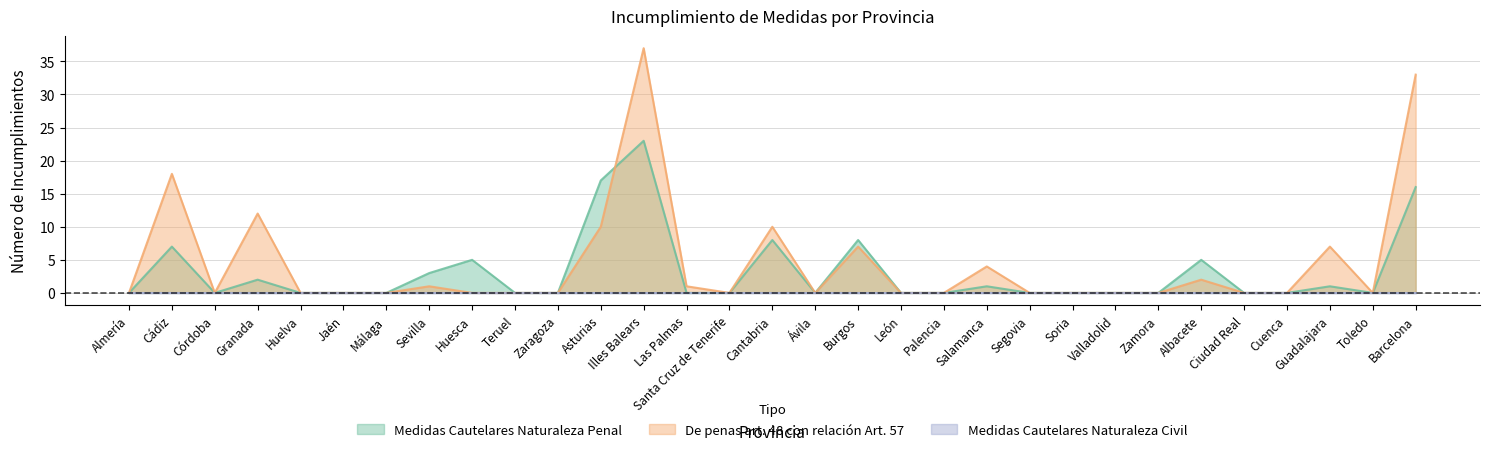

Which series has the largest range (max minus min)?

De penas art. 48 con relación Art. 57